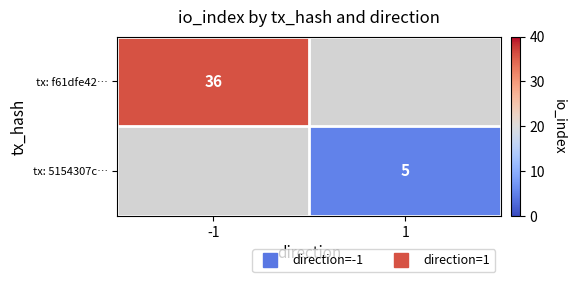

How many values in tx: 5154307c… are above zero?

1